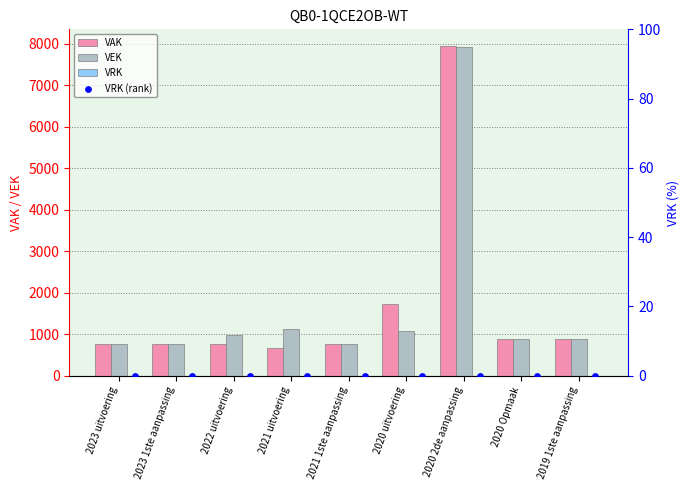

Which series has the widest spread of Y values?

VAK